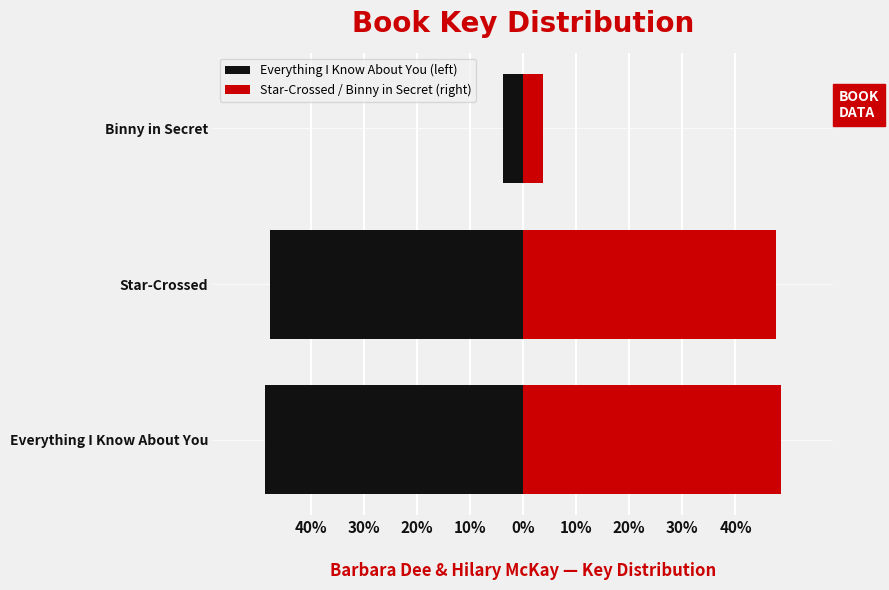

What are all the series names shown in the legend?

Everything I Know About You (left), Star-Crossed / Binny in Secret (right)